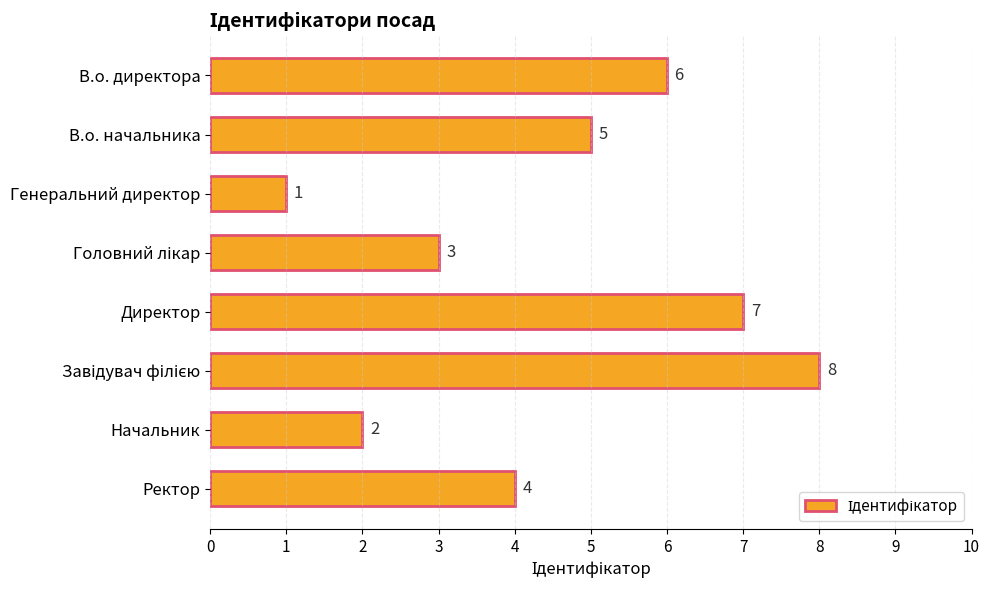

Count the number of data series in this chart.

1